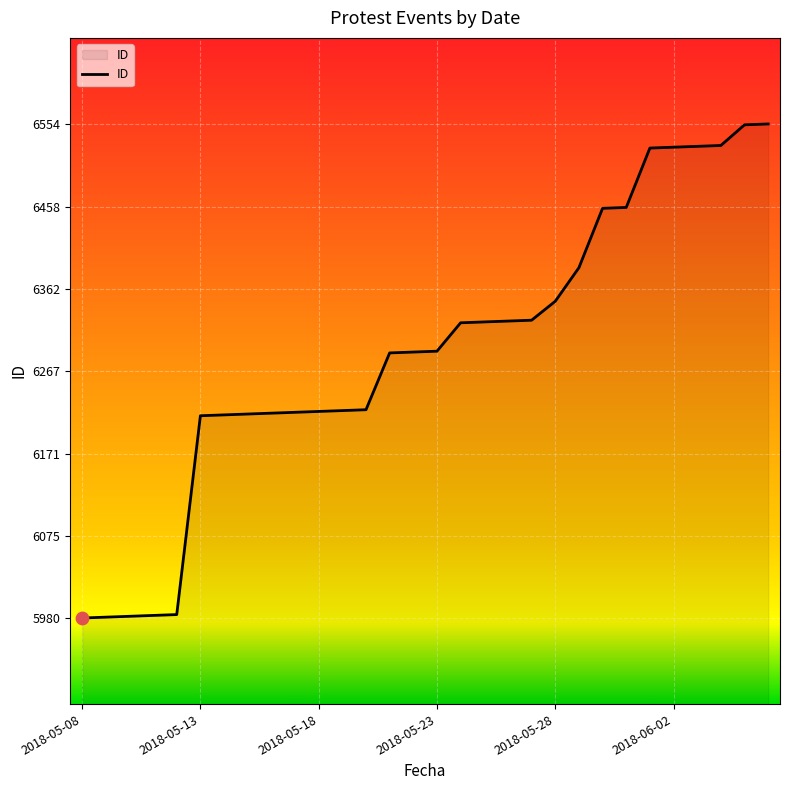

What is the difference between the maximum and minimum values?

574